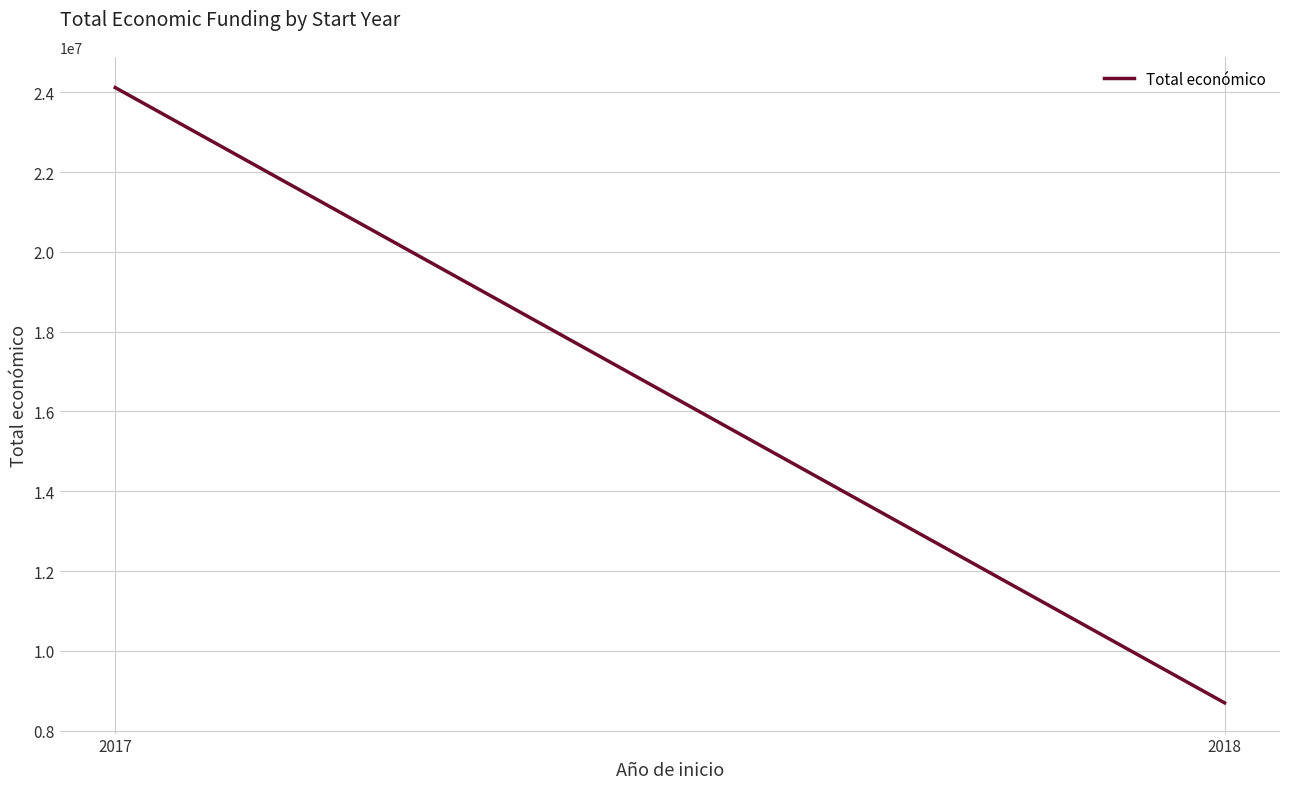

How many values are below 24116127?

1